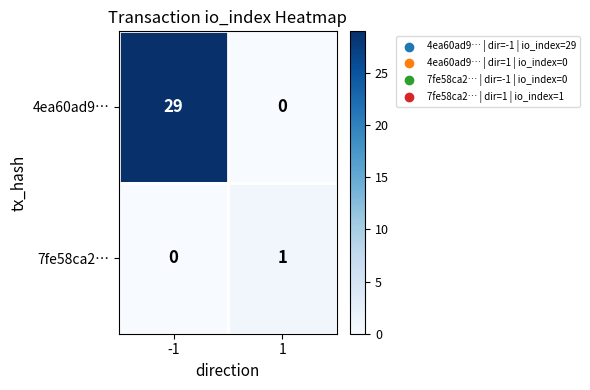

At how many categories does at least one series exceed 24?

1